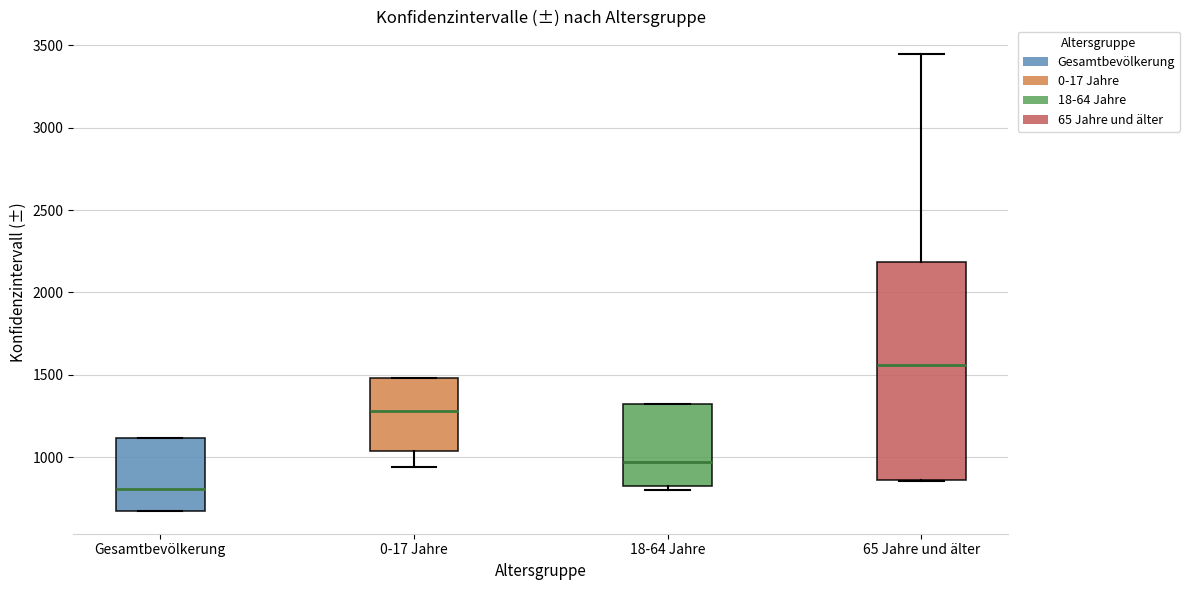

Comparing the boxes themselves (not the whiskers), which one is the tallest?

65 Jahre und älter